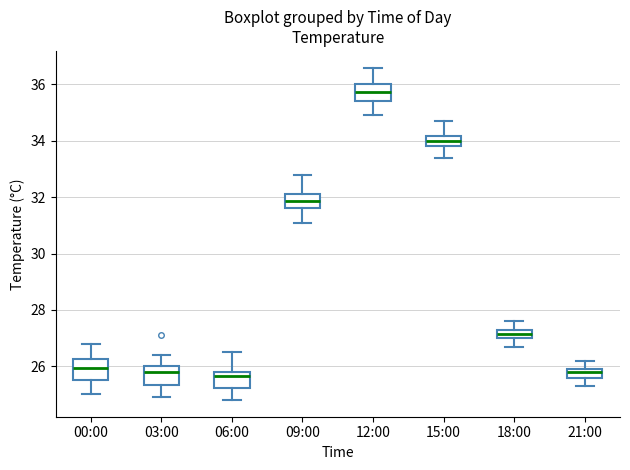

Where does the median line of the box for 06:00 sit on the y-axis? The values are not printed on the chart, so give them approximately, as read against the axis.

25.6